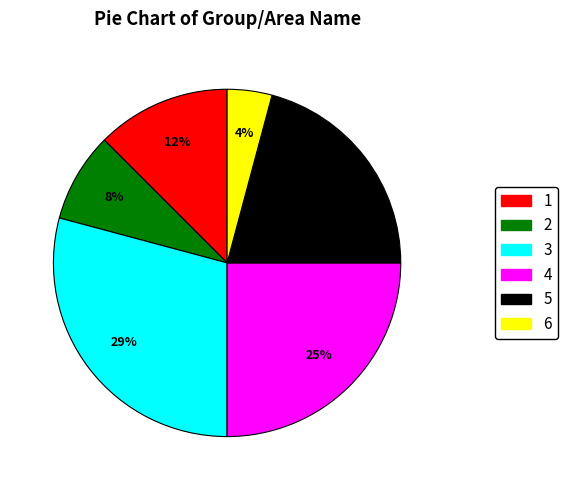

Is there any slice that represents more than half of the pie?

No